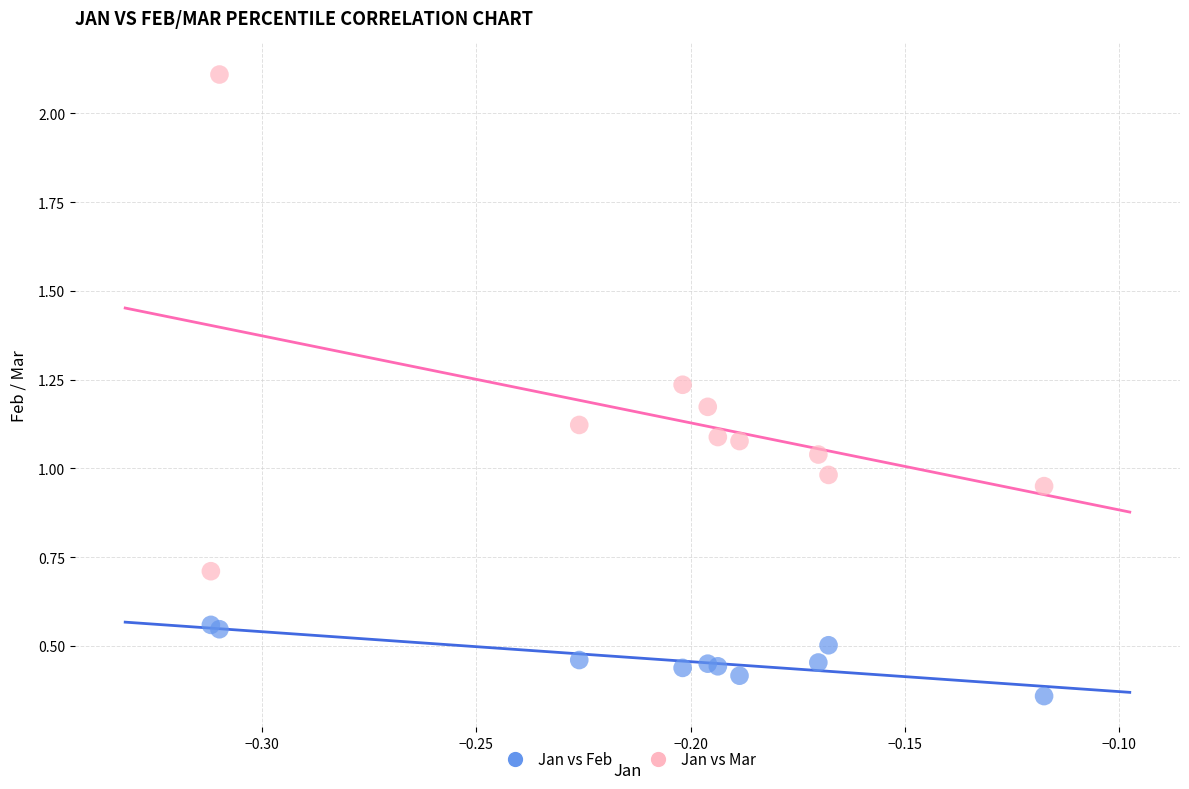

Which series has the largest Y range (max minus min)?

Jan vs Mar